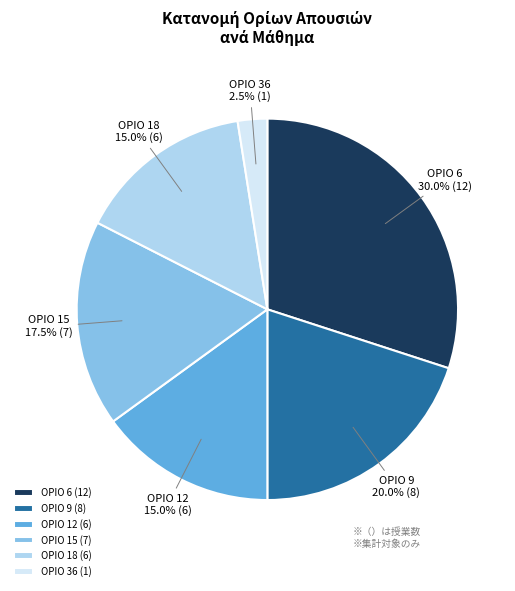

What is the ratio of the value at ΟΡΙΟ 12 to the value at ΟΡΙΟ 18?

1.0